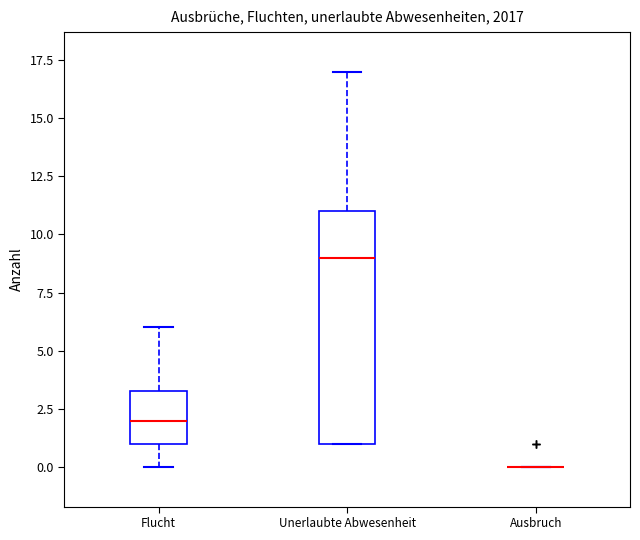

Comparing the boxes themselves (not the whiskers), which one is the tallest?

Unerlaubte Abwesenheit